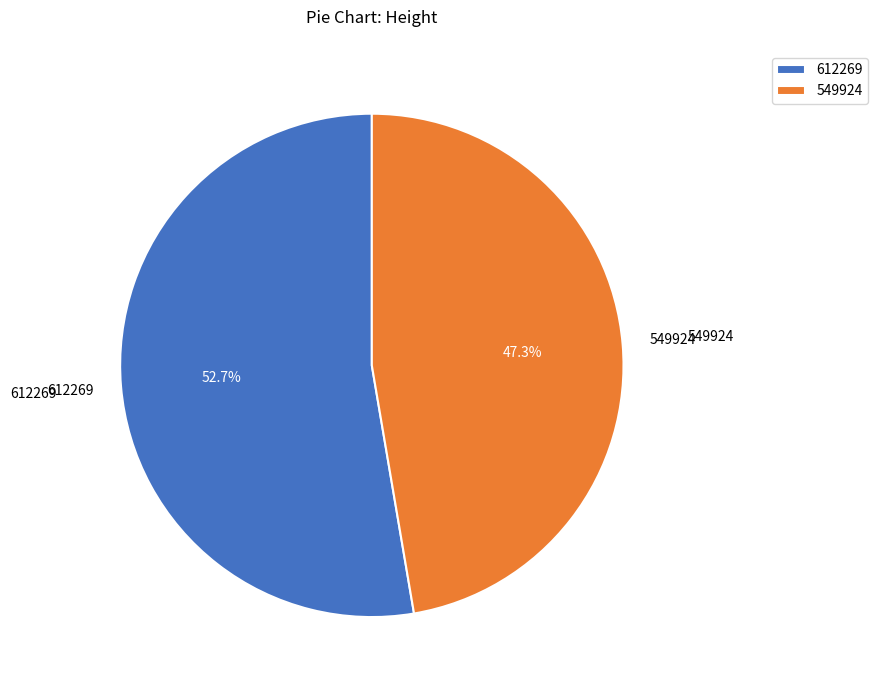

Does 549924 account for over 50% of the chart?

No